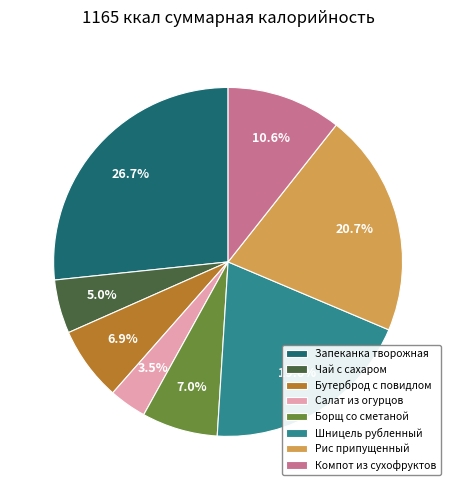

How many segments does this pie chart have?

8